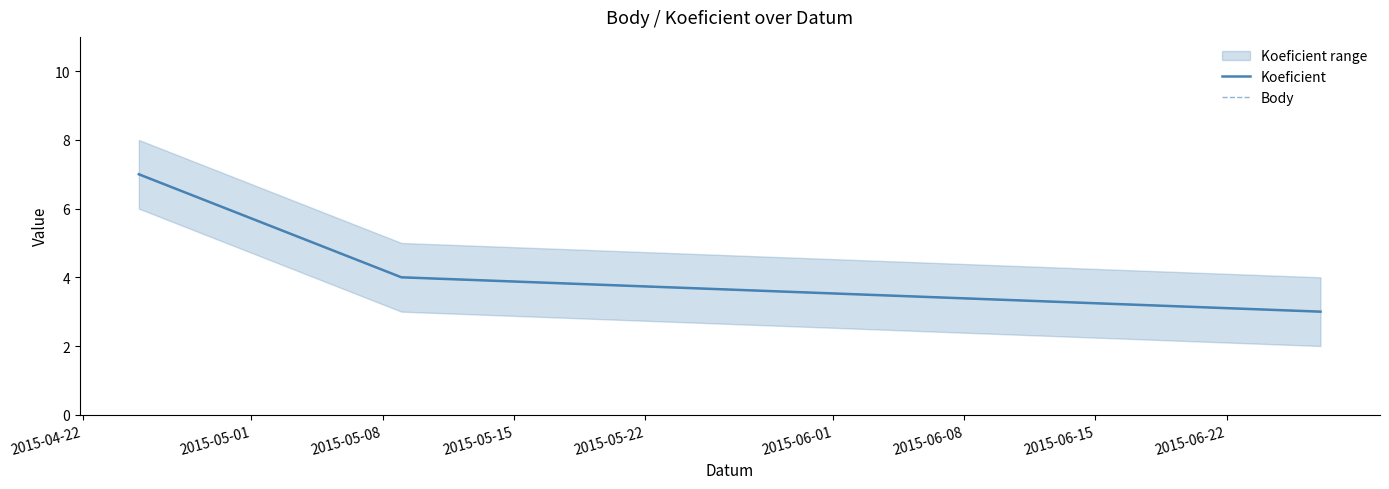

How many data points does each series have?

3